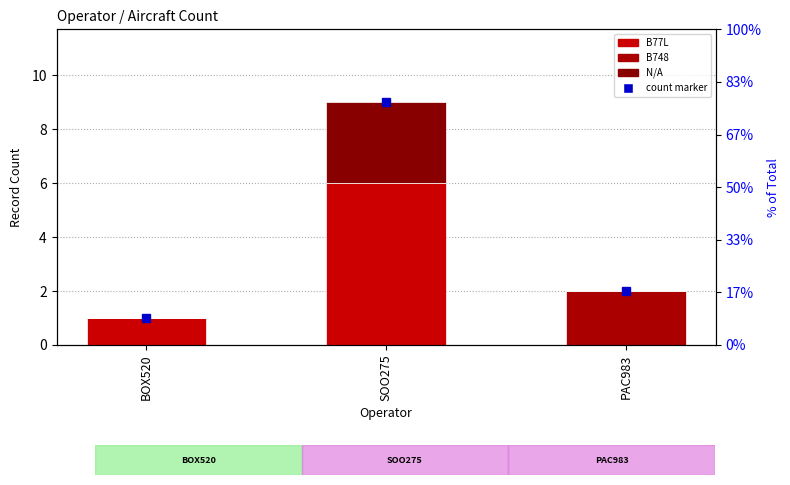

The value of B748 at PAC983 is 2. True or false?

True